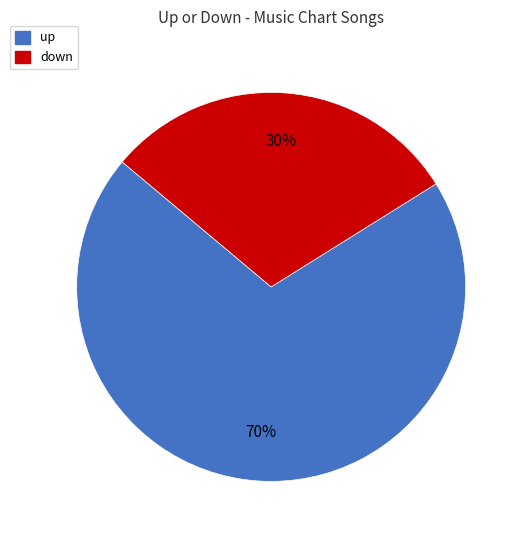

Is there any slice that represents more than half of the pie?

Yes